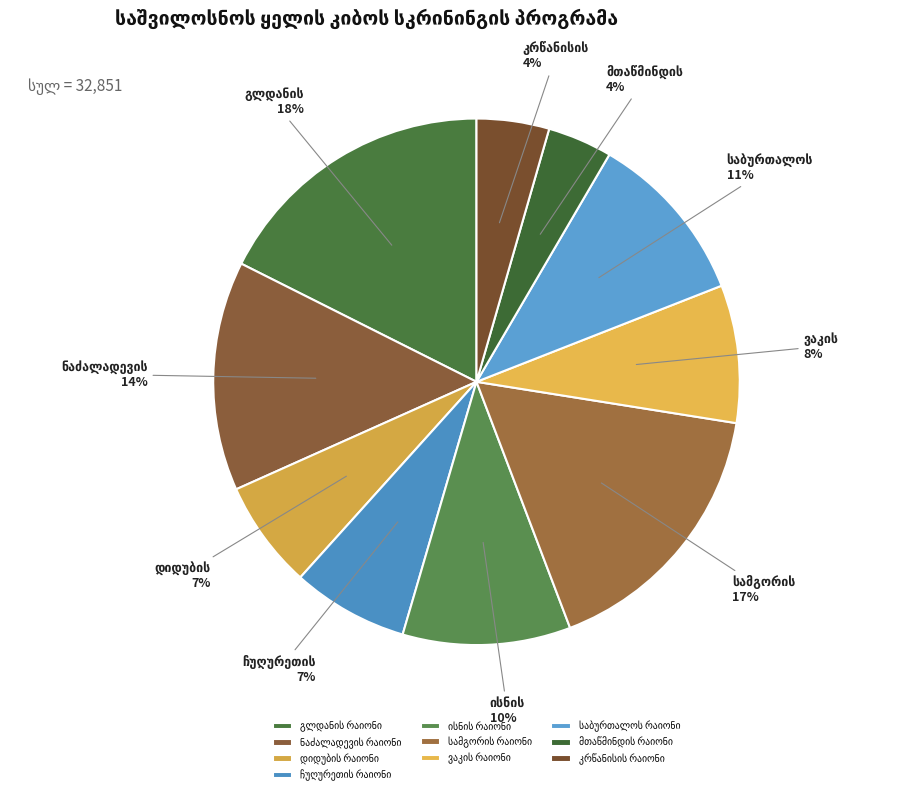

How many segments does this pie chart have?

10